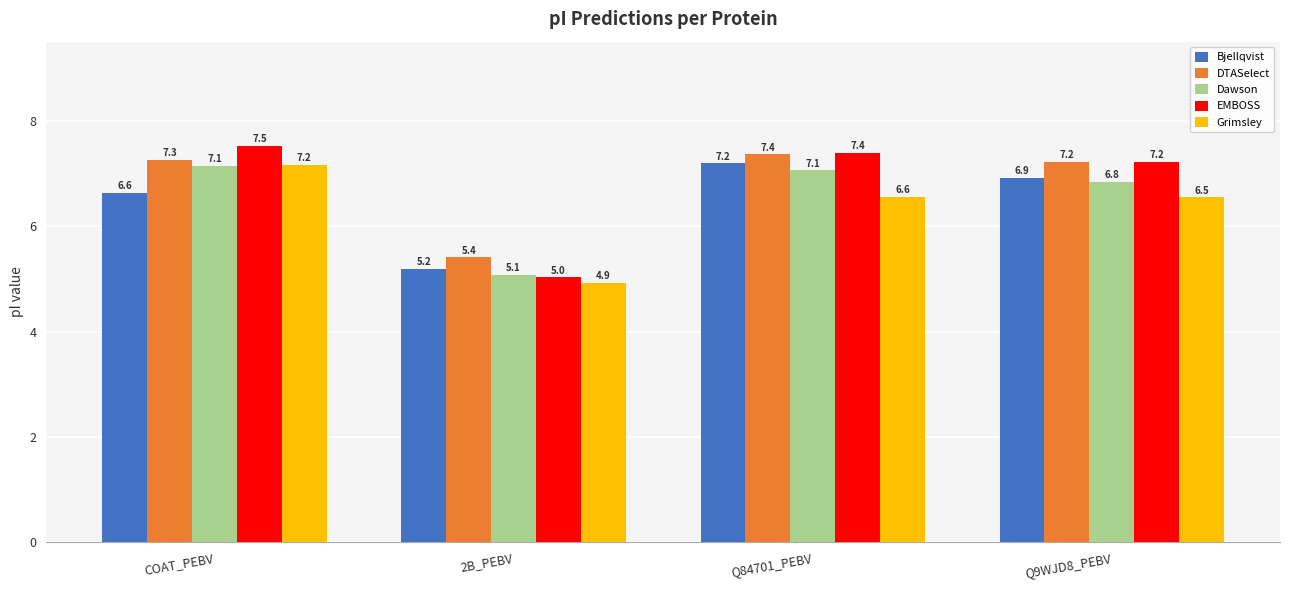

Is the value of EMBOSS at Q84701_PEBV greater than the value of DTASelect at 2B_PEBV?

Yes